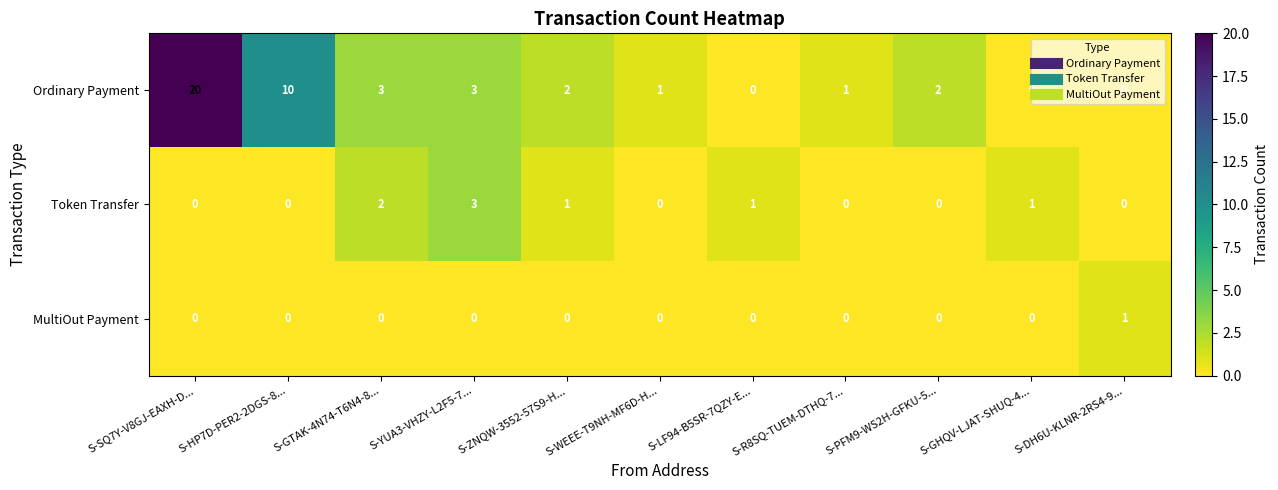

Between S-YUA3-VHZY-L2F5-7... and S-GHQV-LJAT-SHUQ-4..., which series saw the biggest shift?

Ordinary Payment